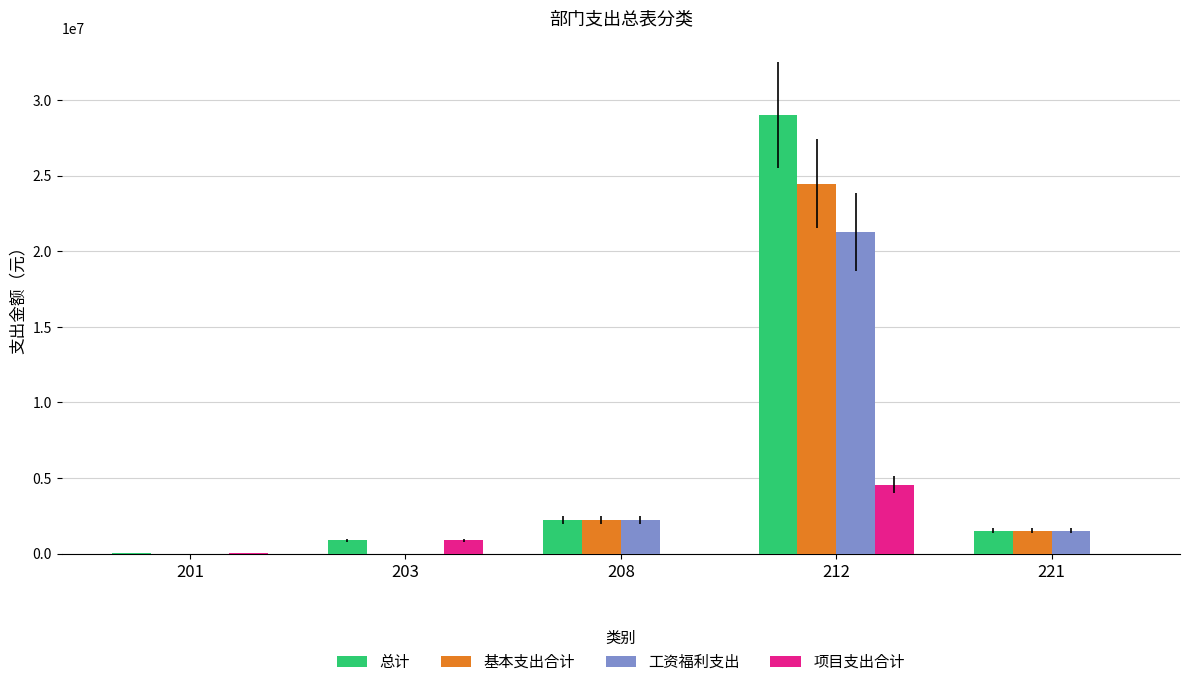

Where does the 总计 series first go above 1518395?

208